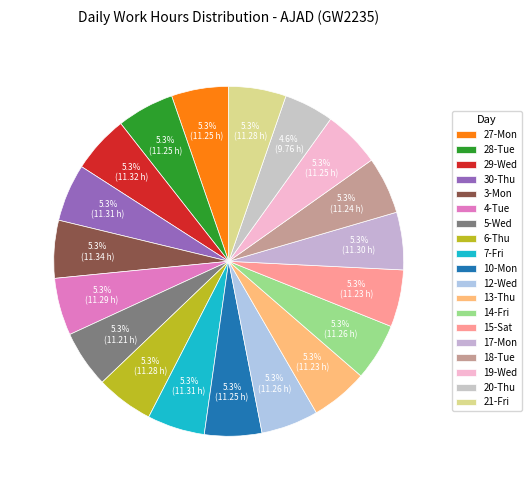

To the nearest percent, what portion does 19-Wed represent?

5%